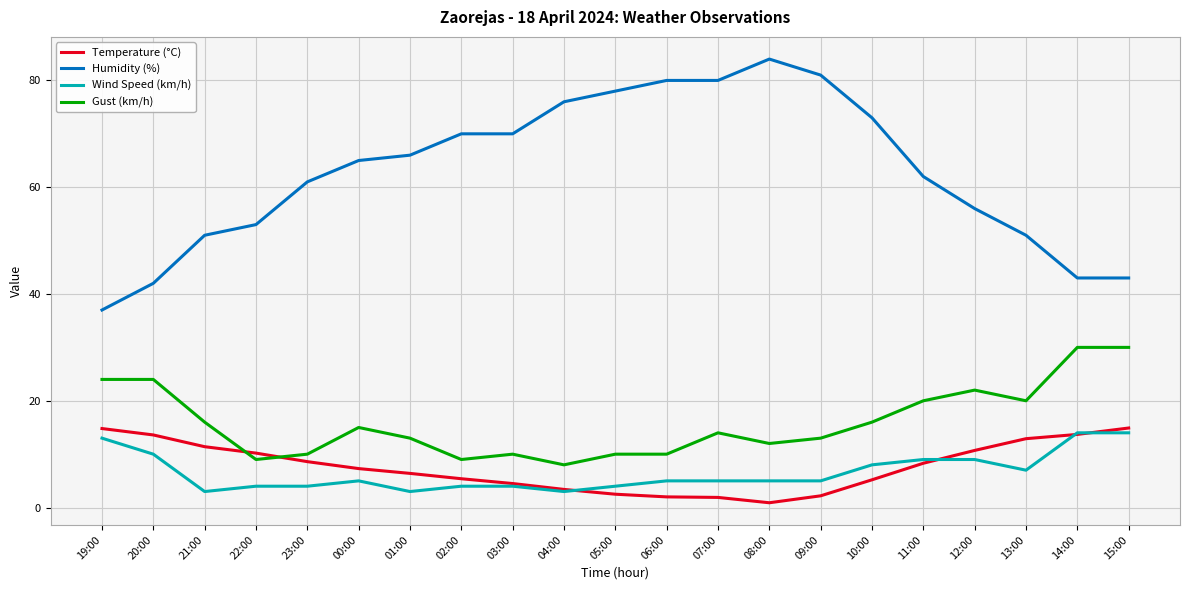

True or false: Gust (km/h) has more than 0 interior local peaks.

True